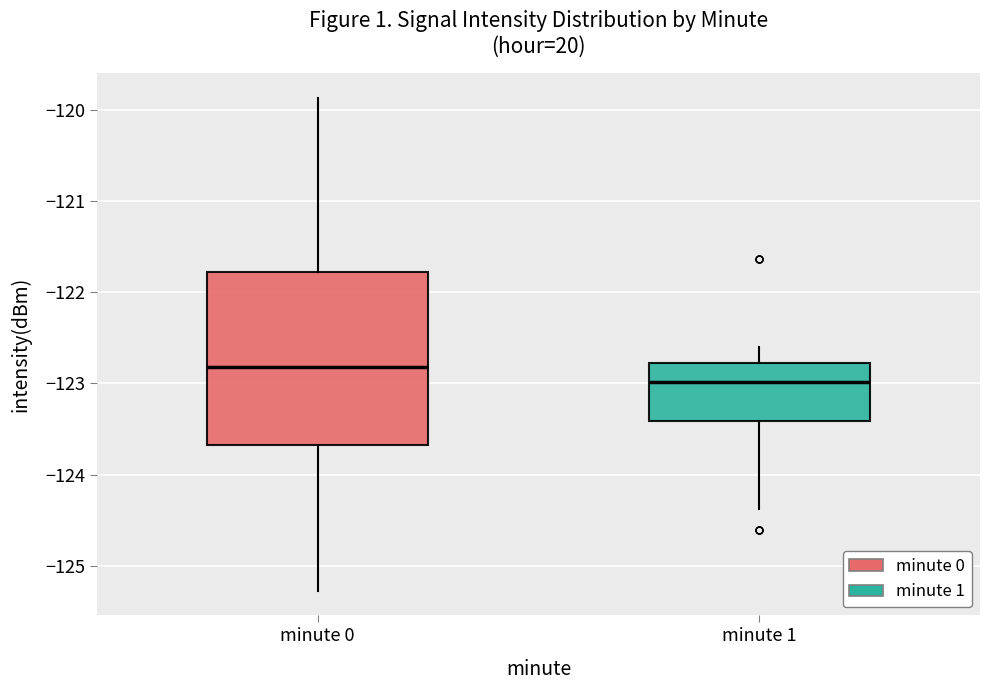

Reading left to right, read every box against the y-axis: the position of its median line, the range the box covers, and the ends of its whiskers. The values are not printed on the chart, so give them approximately, as read against the axis.

minute 0: median -122.8, box -123.7 to -121.8, whiskers -125.3 to -119.9
minute 1: median -123.0, box -123.4 to -122.8, whiskers -124.4 to -122.6